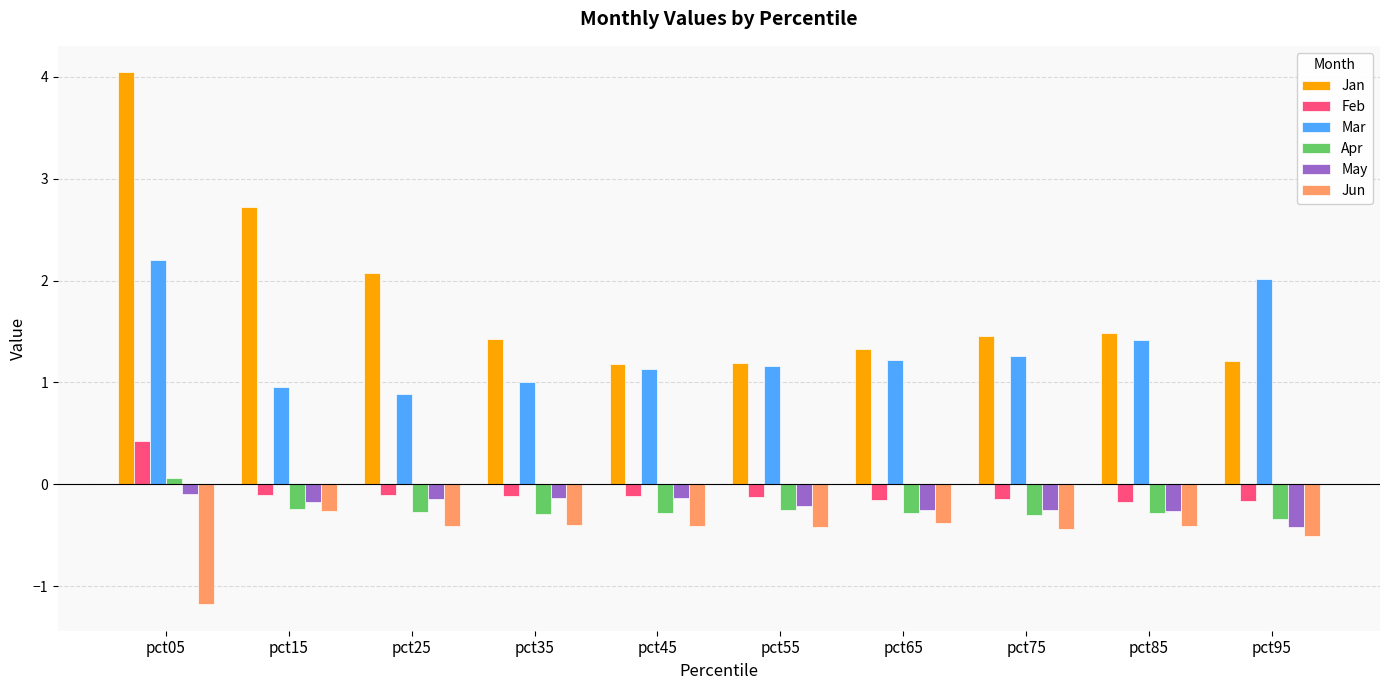

What is the total value across all series at pct55?

1.3